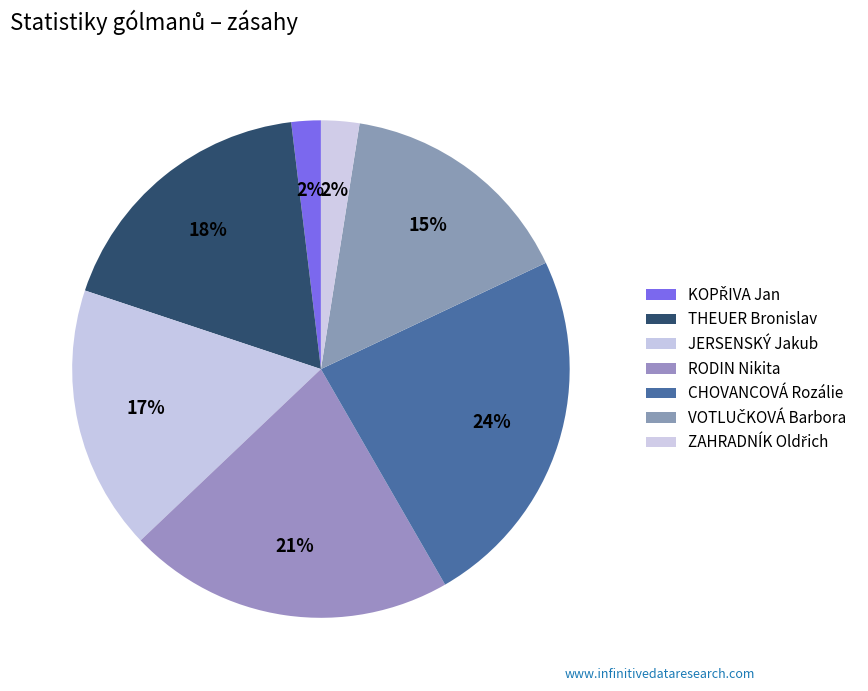

Which slice is the largest?

CHOVANCOVÁ Rozálie